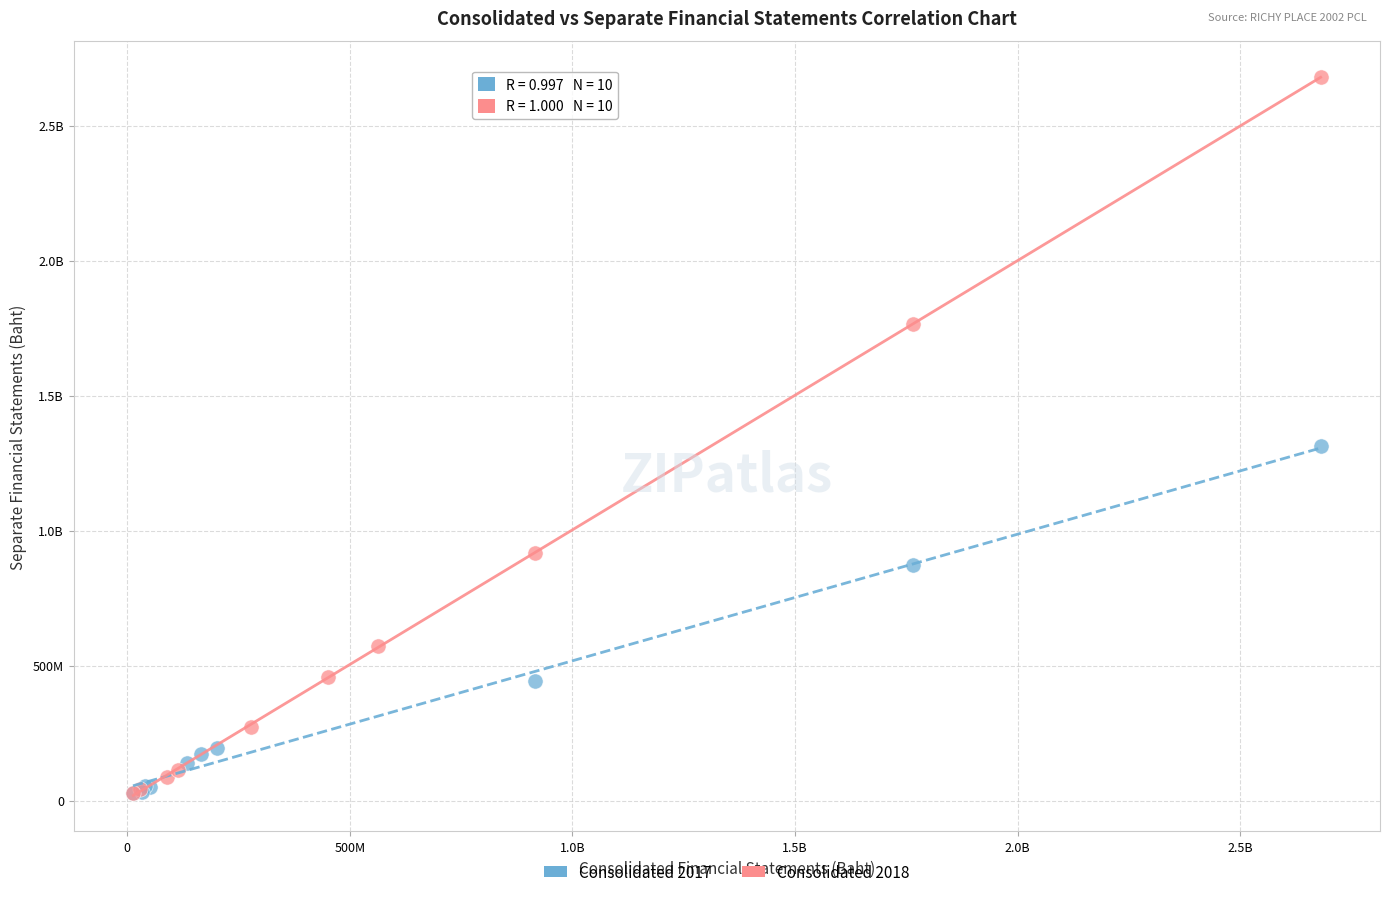

What are all the series names shown in the legend?

Consolidated 2017, Consolidated 2018